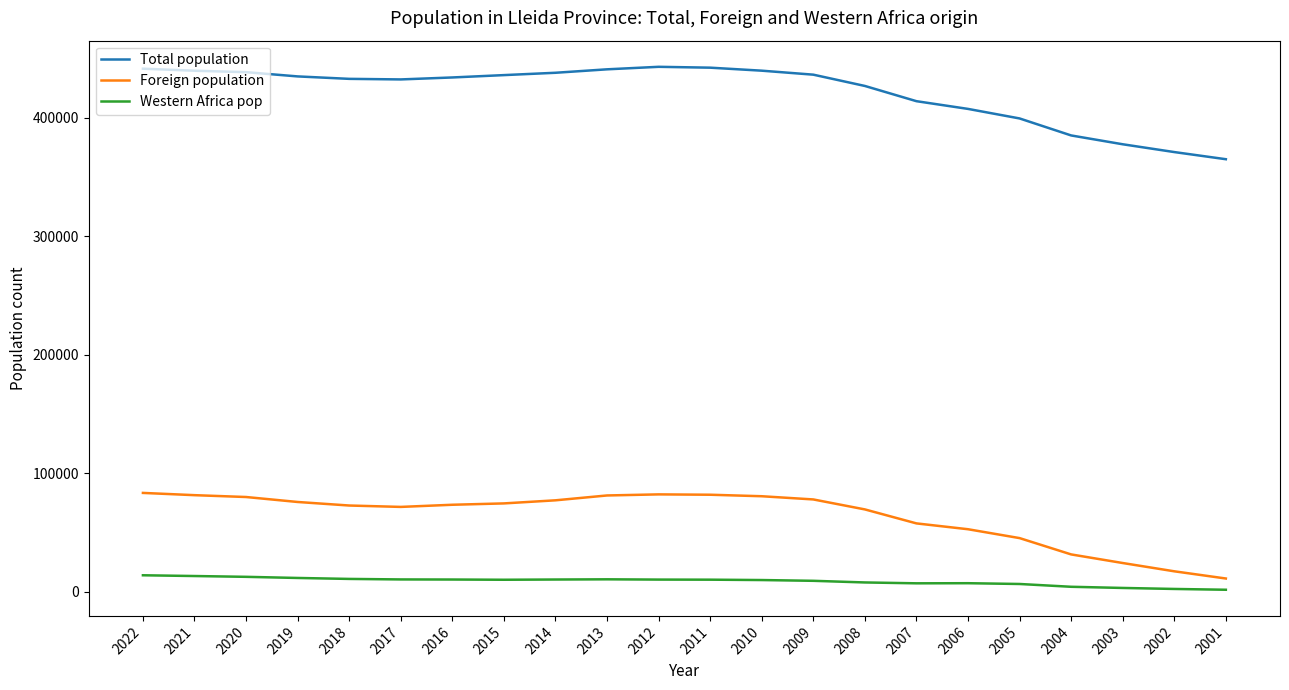

Does the chart have visible grid lines?

No